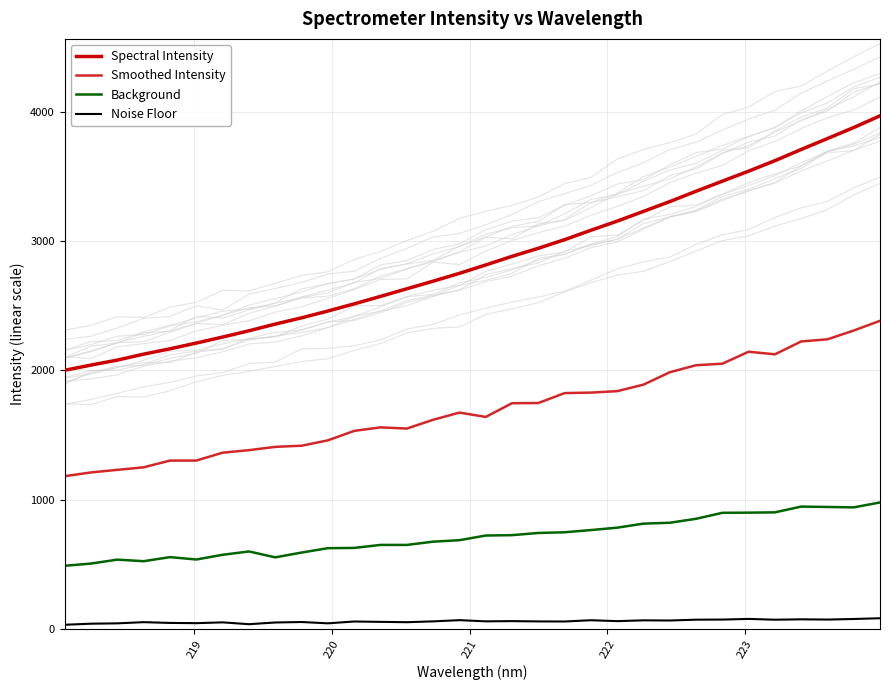

What is the difference between the maximum and second lowest values in the Noise Floor series?

46.2